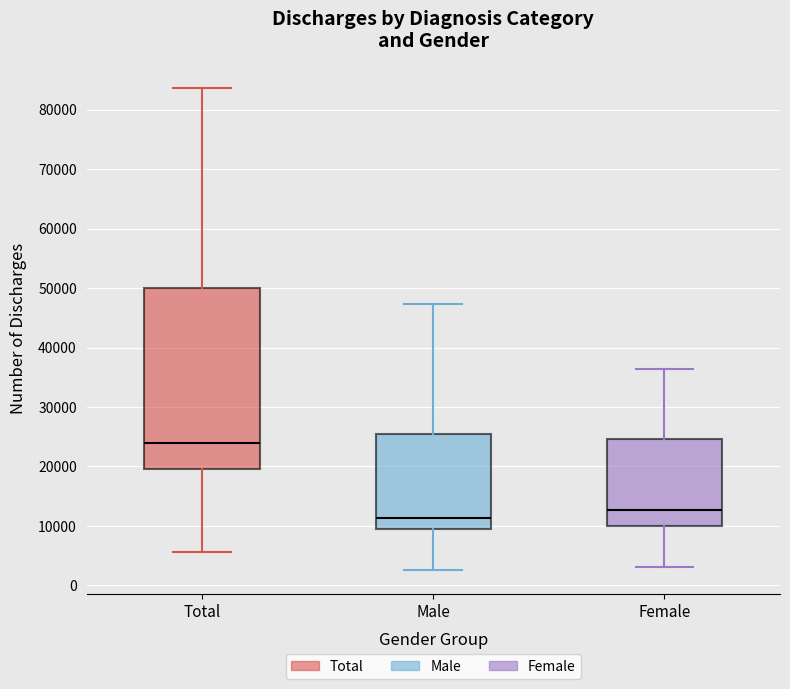

Comparing the boxes themselves (not the whiskers), which one is the tallest?

Total